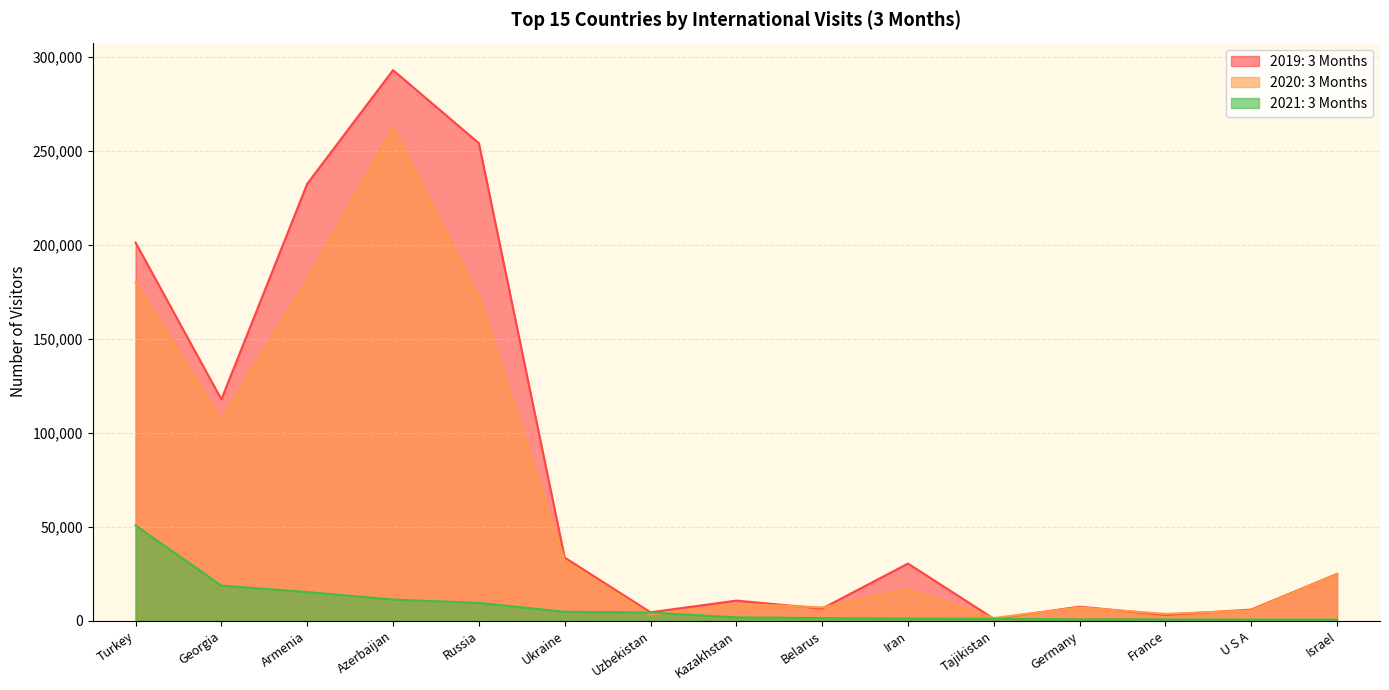

What value does the 2021: 3 Months series have at Ukraine, to the nearest 50?

4800